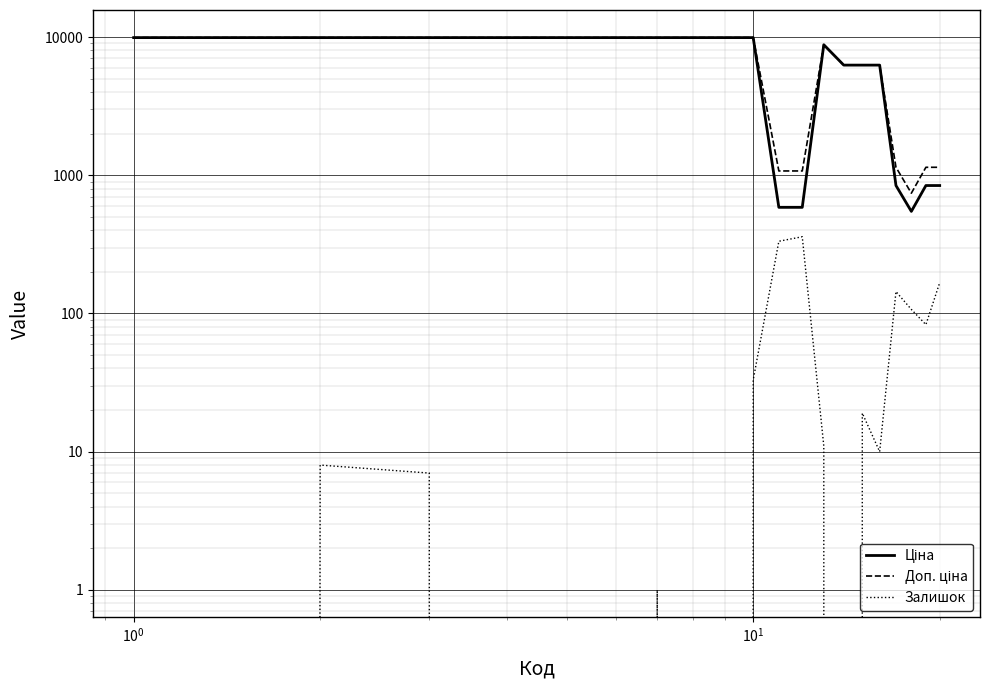

Is it true that Залишок equals 43.3 at 17?

False